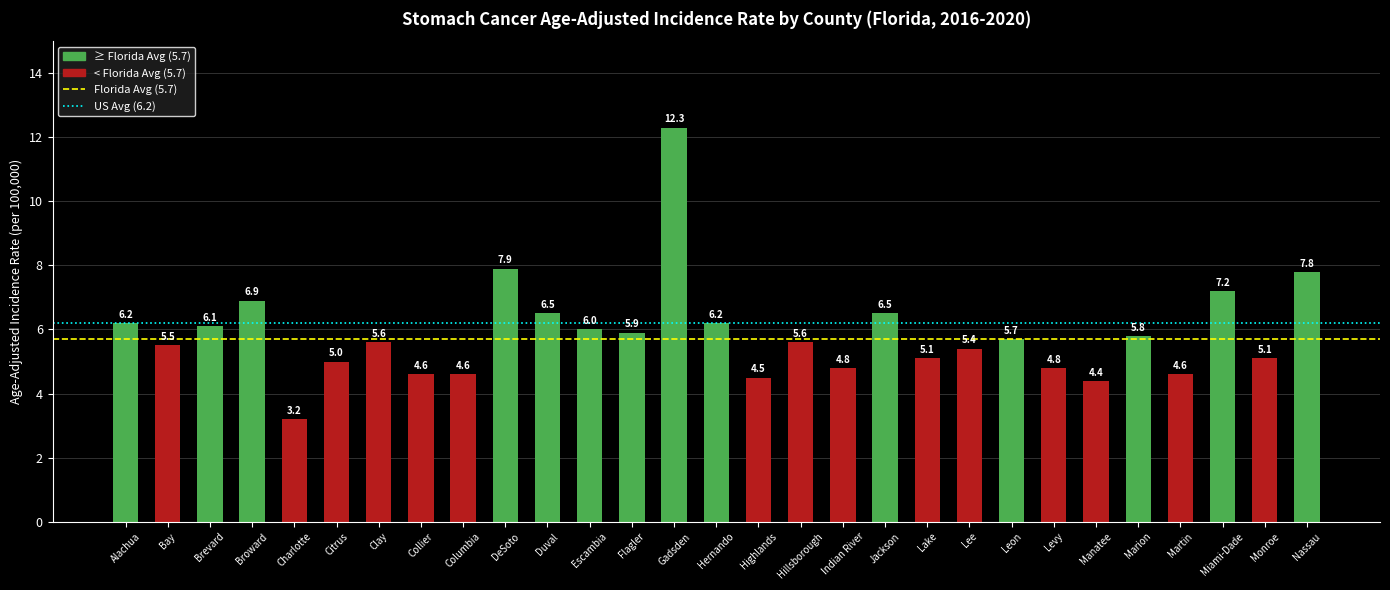

What is the label of the 8th bar from the left?

Collier